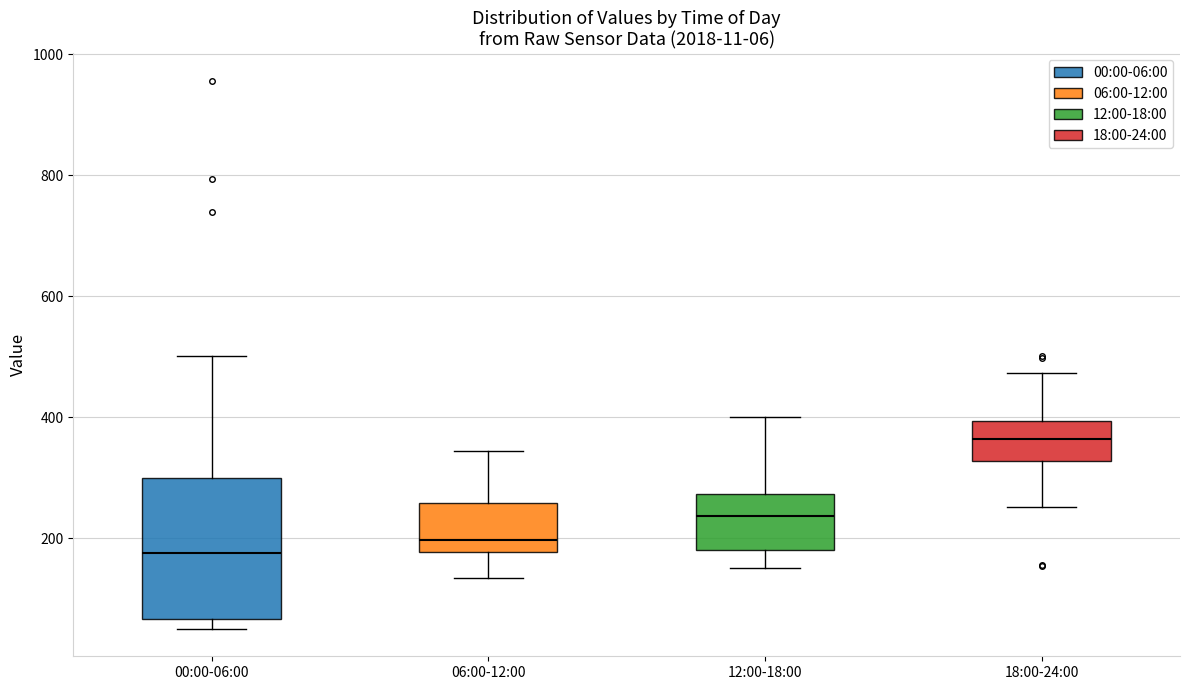

Comparing the boxes themselves (not the whiskers), which one is the tallest?

00:00-06:00